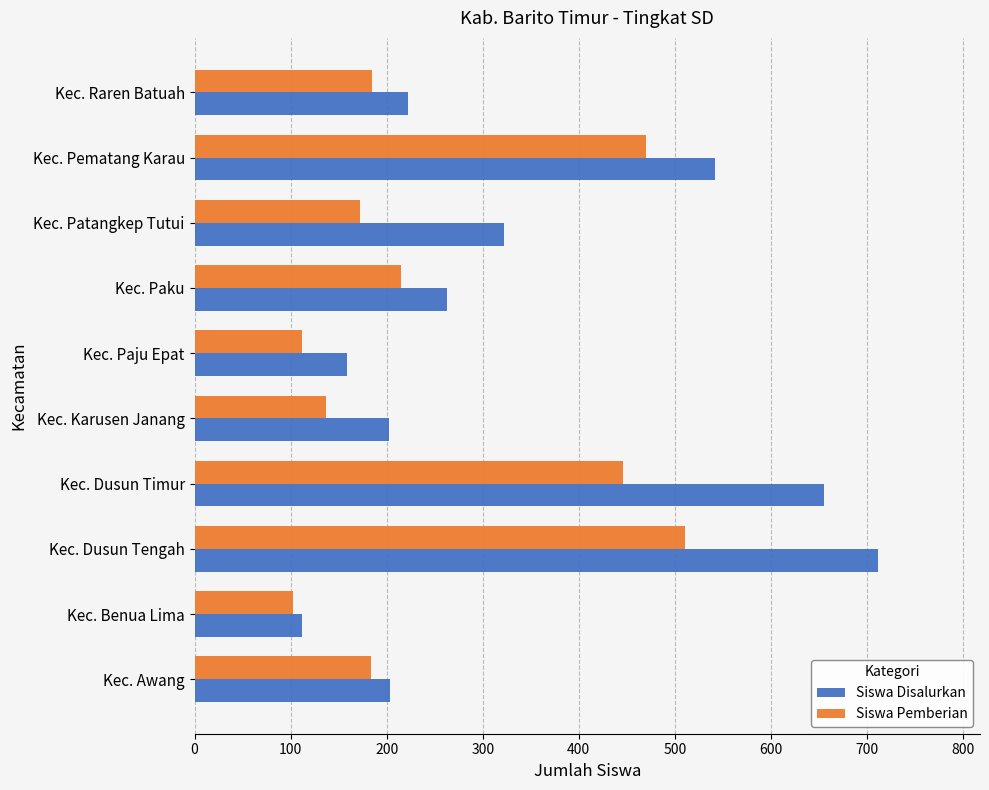

What is the smallest value displayed?

103